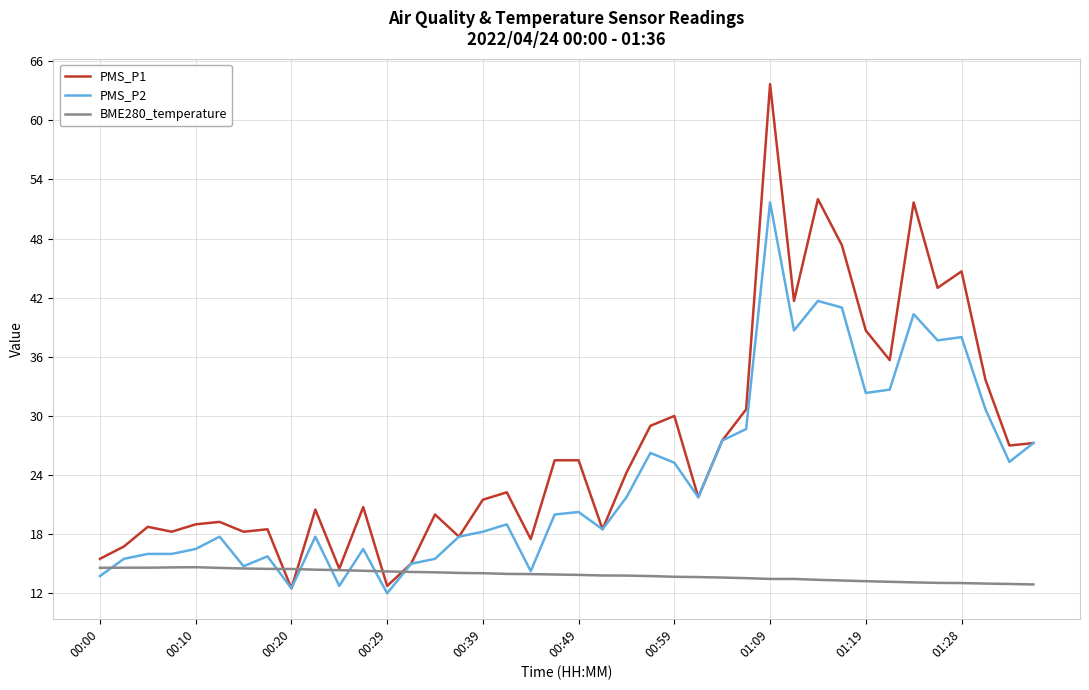

Rank the series by their maximum value, from highest to lowest.

PMS_P1, PMS_P2, BME280_temperature